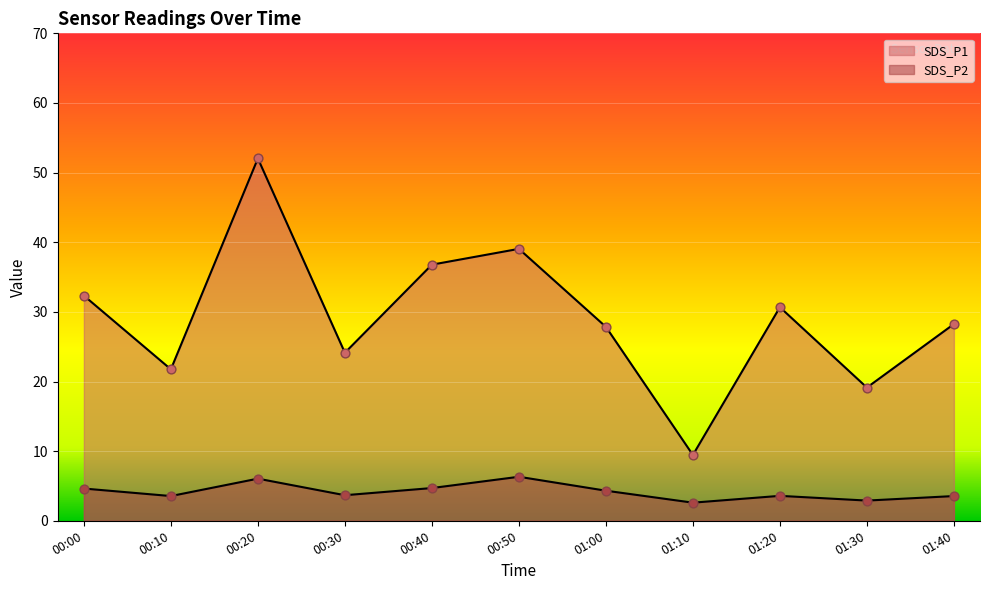

Which series reaches the maximum Y coordinate?

SDS_P1